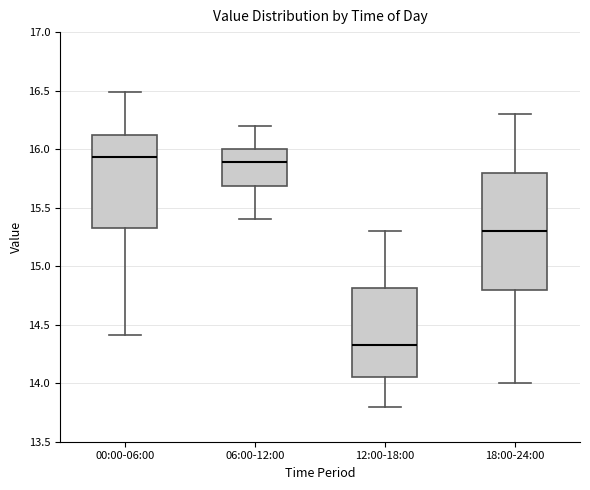

Which box is the tallest, from its lower edge to its upper edge?

18:00-24:00